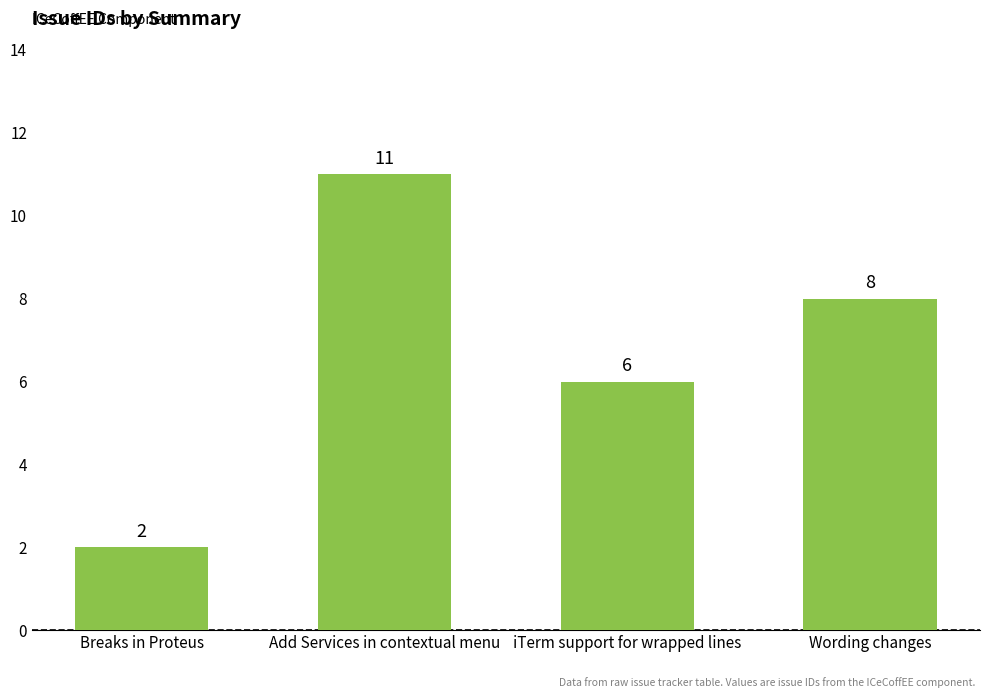

How many values are between 6 and 11?

3